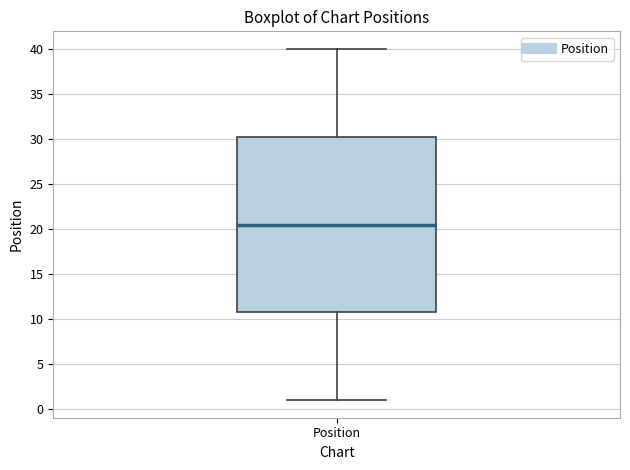

Where is the lower edge of the box for Position on the y-axis? The values are not printed on the chart, so give them approximately, as read against the axis.

11.0